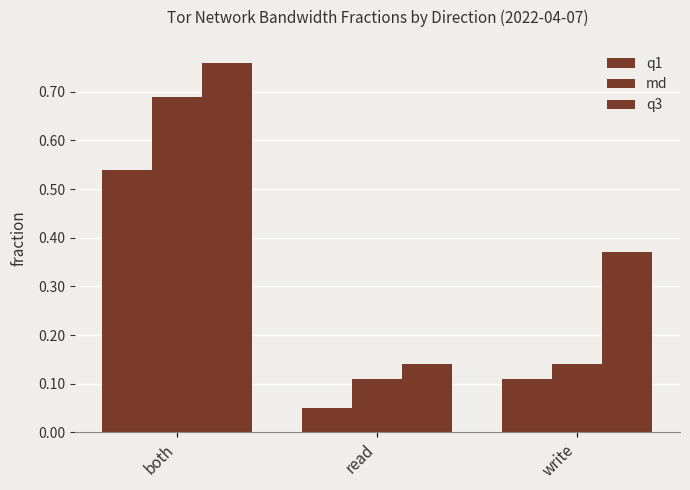

How many bars are there in each group?

3